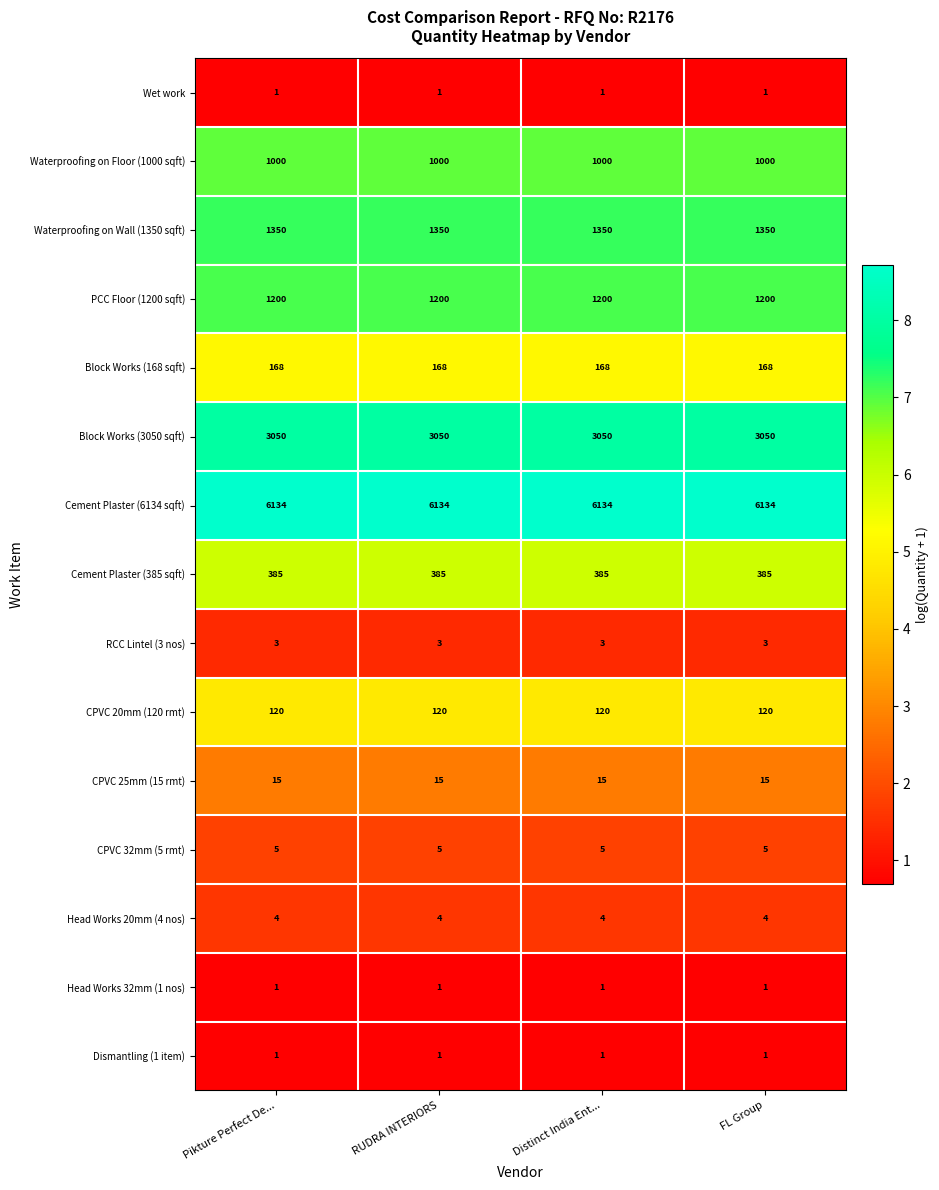

What is the maximum value for PCC Floor (1200 sqft)?

1200